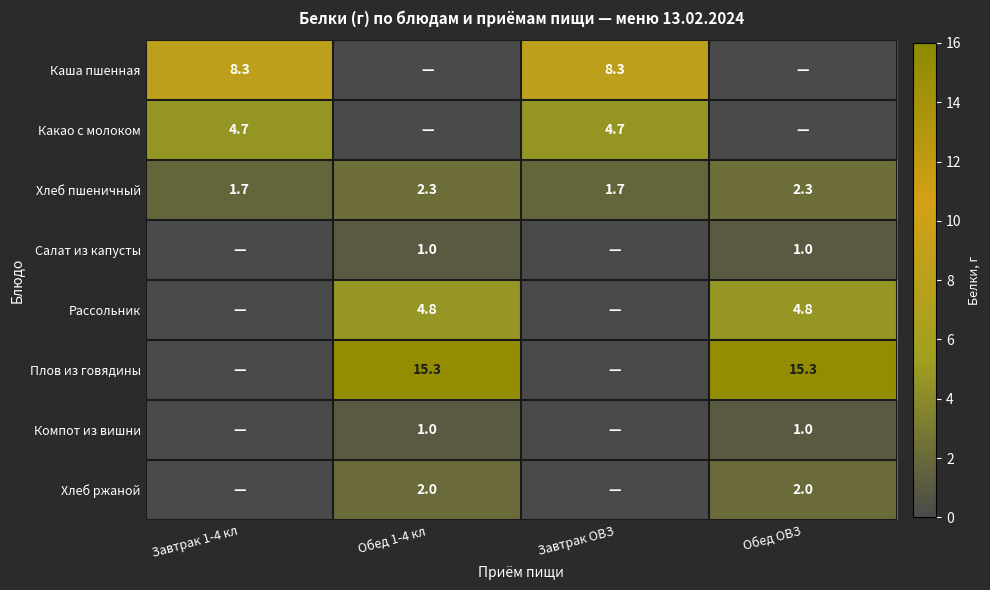

At which label does Хлеб пшеничный first exceed 2?

Обед 1-4 кл